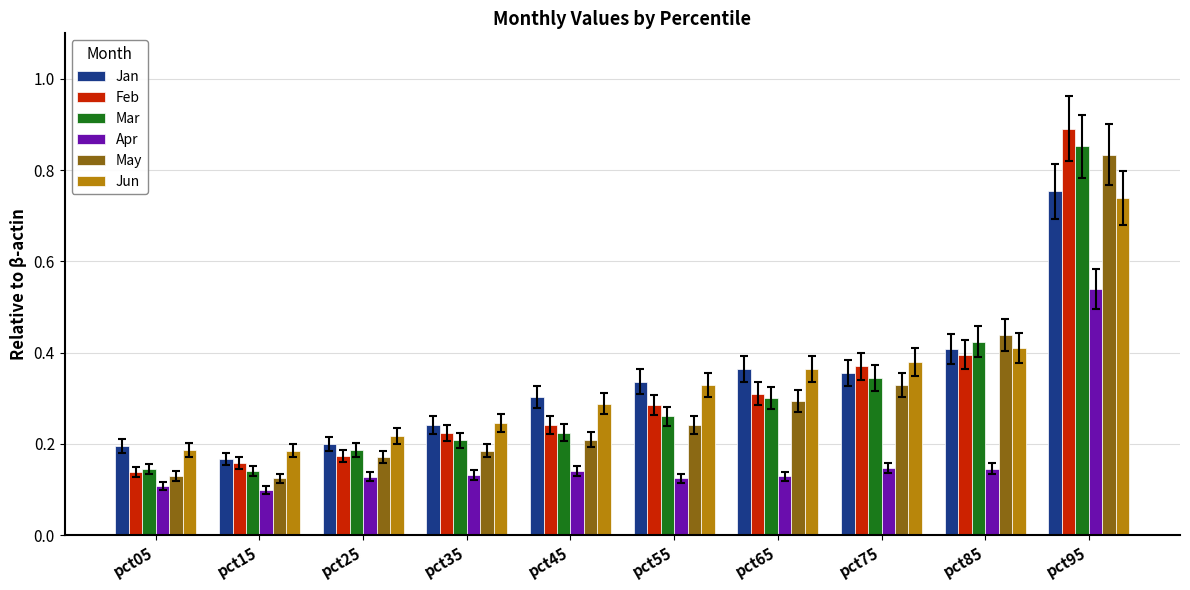

Does the chart contain any negative values?

No